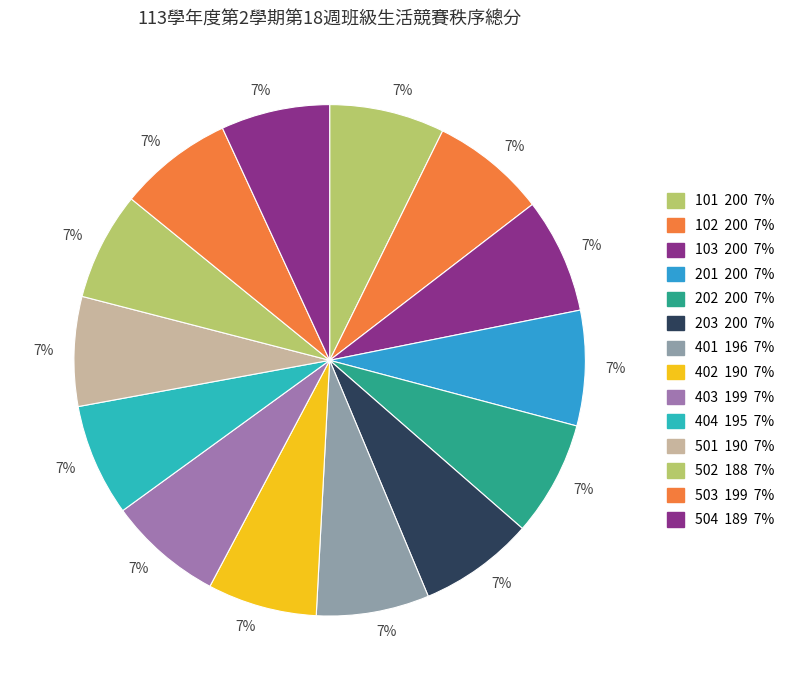

To the nearest percent, what is the combined percentage of 502 and 504?

14%